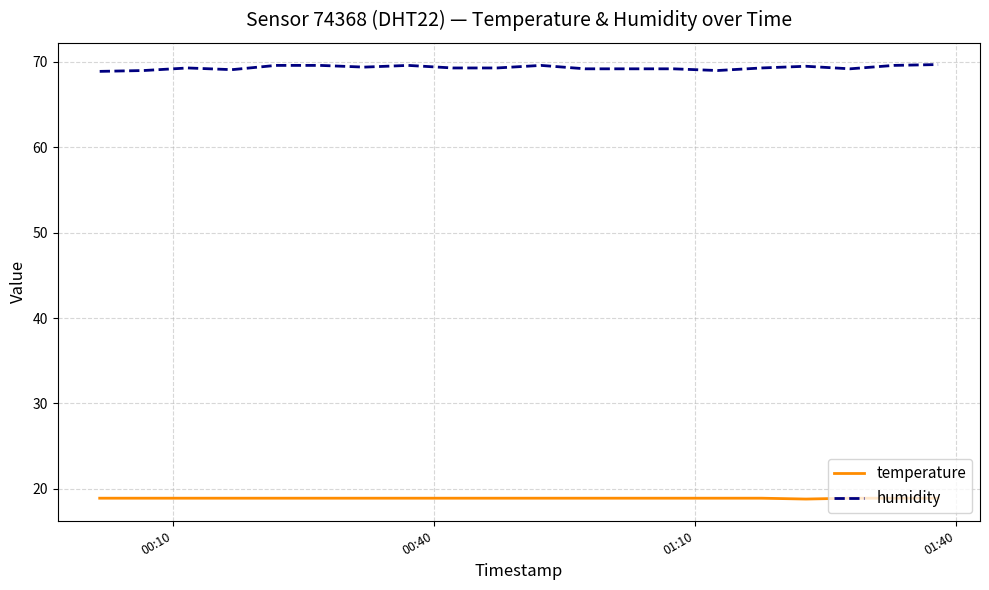

List the series in order of their overall mean, highest first.

humidity, temperature